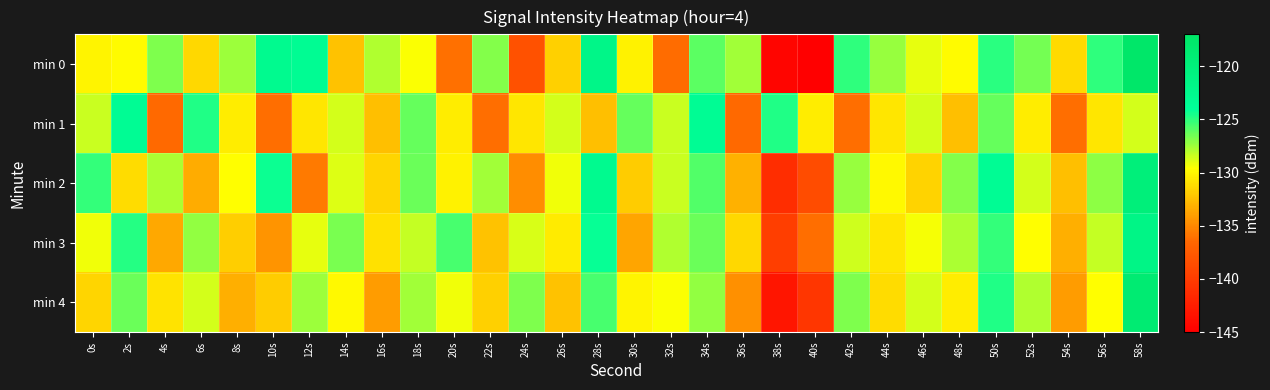

Which has a higher value, 22s or 24s?

22s